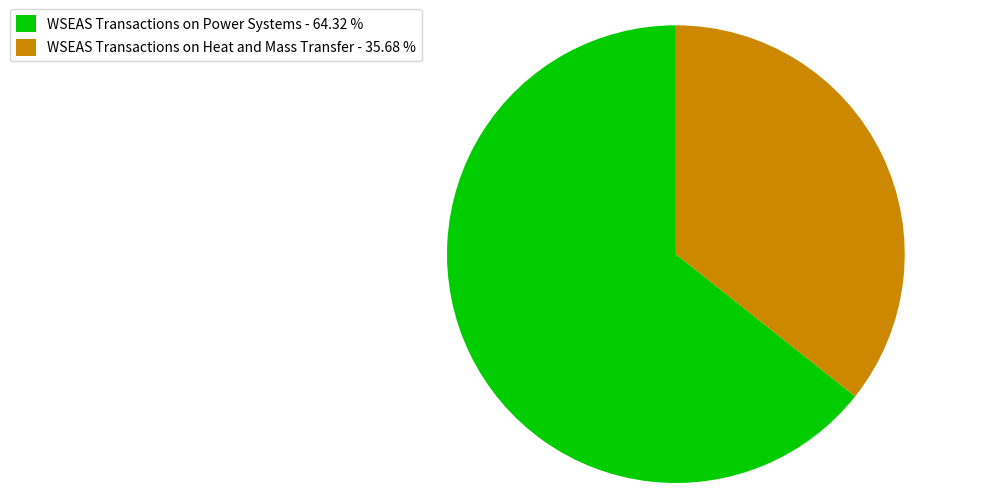

What is the ratio of the value at WSEAS Transactions on Heat and Mass Transfer - 35.68 % to the value at WSEAS Transactions on Power Systems - 64.32 %?

0.6